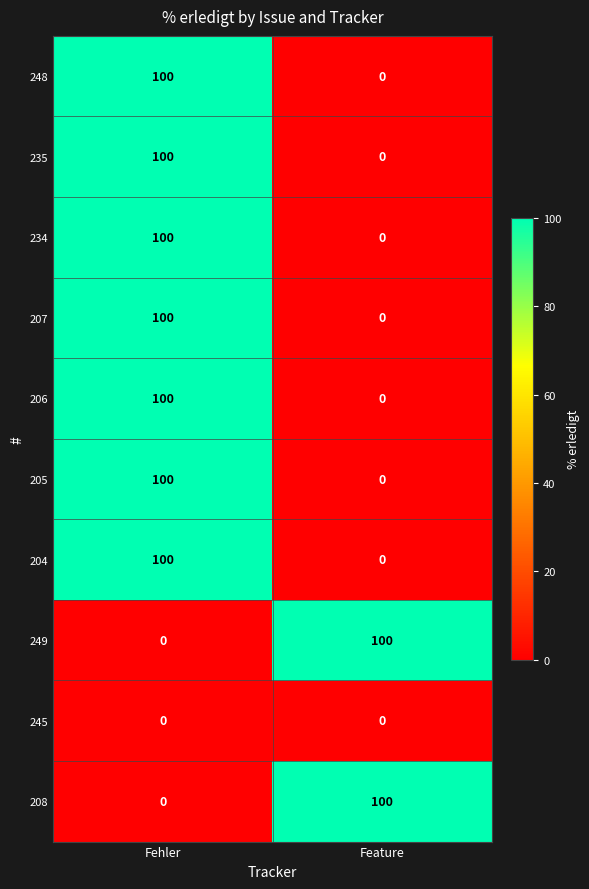

What is the sum of the 205 values at Feature and Fehler?

100